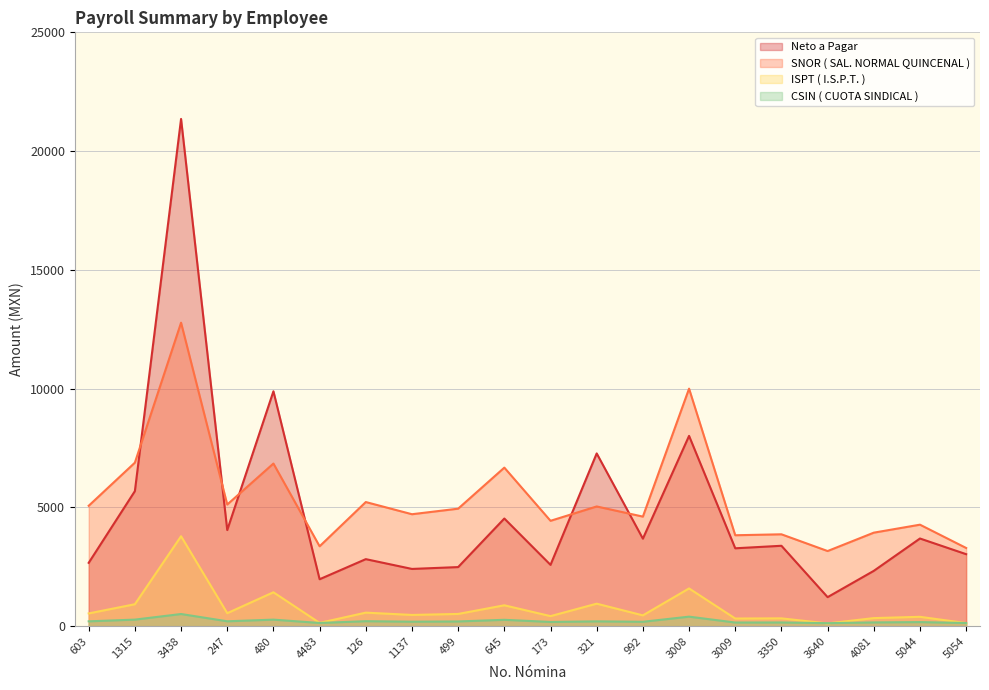

List the labels in order of CSIN ( CUOTA SINDICAL ) value, largest first.

3438, 3008, 1315, 480, 645, 126, 247, 603, 321, 499, 1137, 992, 173, 5044, 4081, 3350, 3009, 4483, 5054, 3640